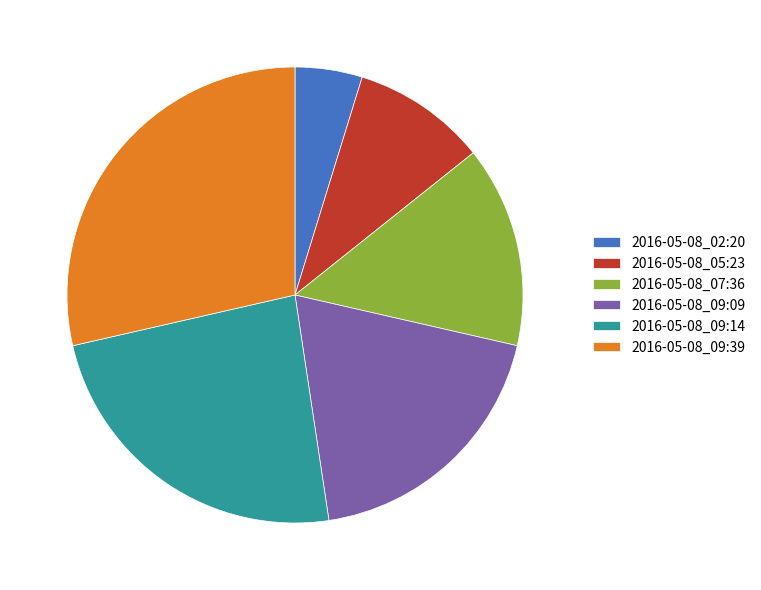

The 2016-05-08_09:09 slice represents 31% of the pie. True or false?

False